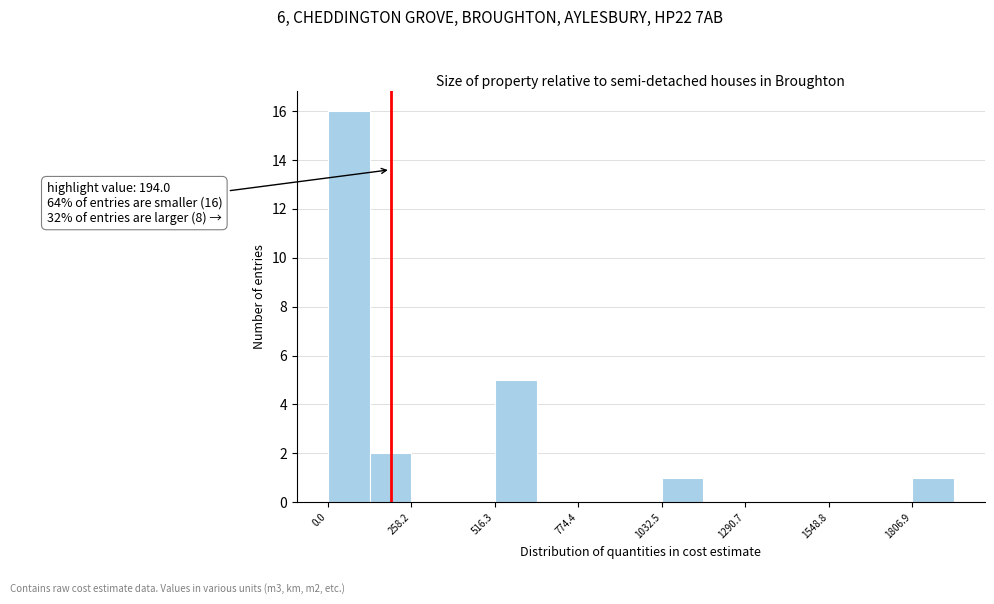

Read against the x-axis, roughly where is the centre of the tallest bar?

50